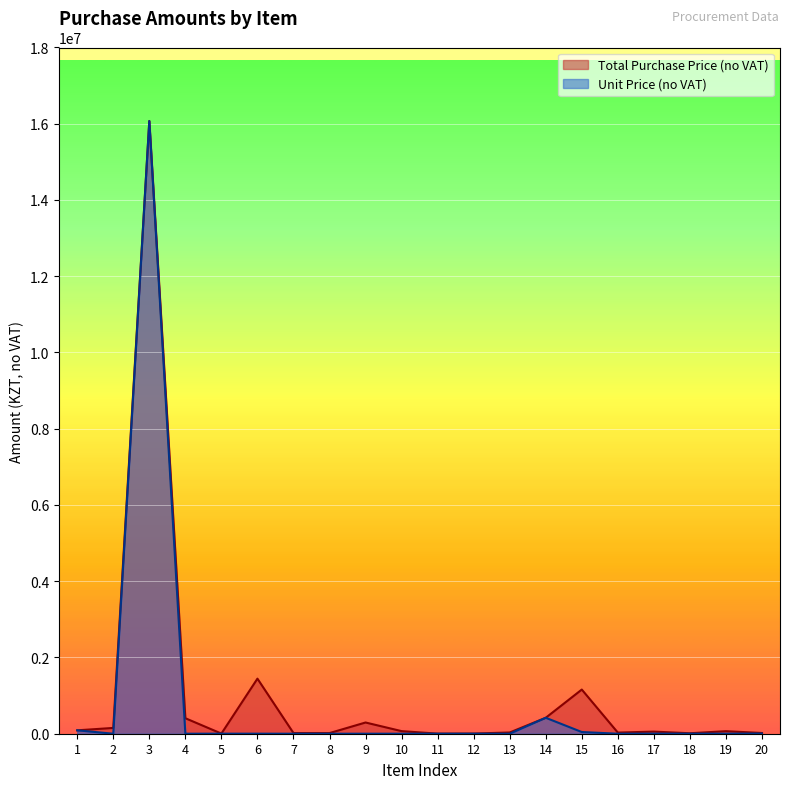

What is the total value across all series at 14?

836657.1